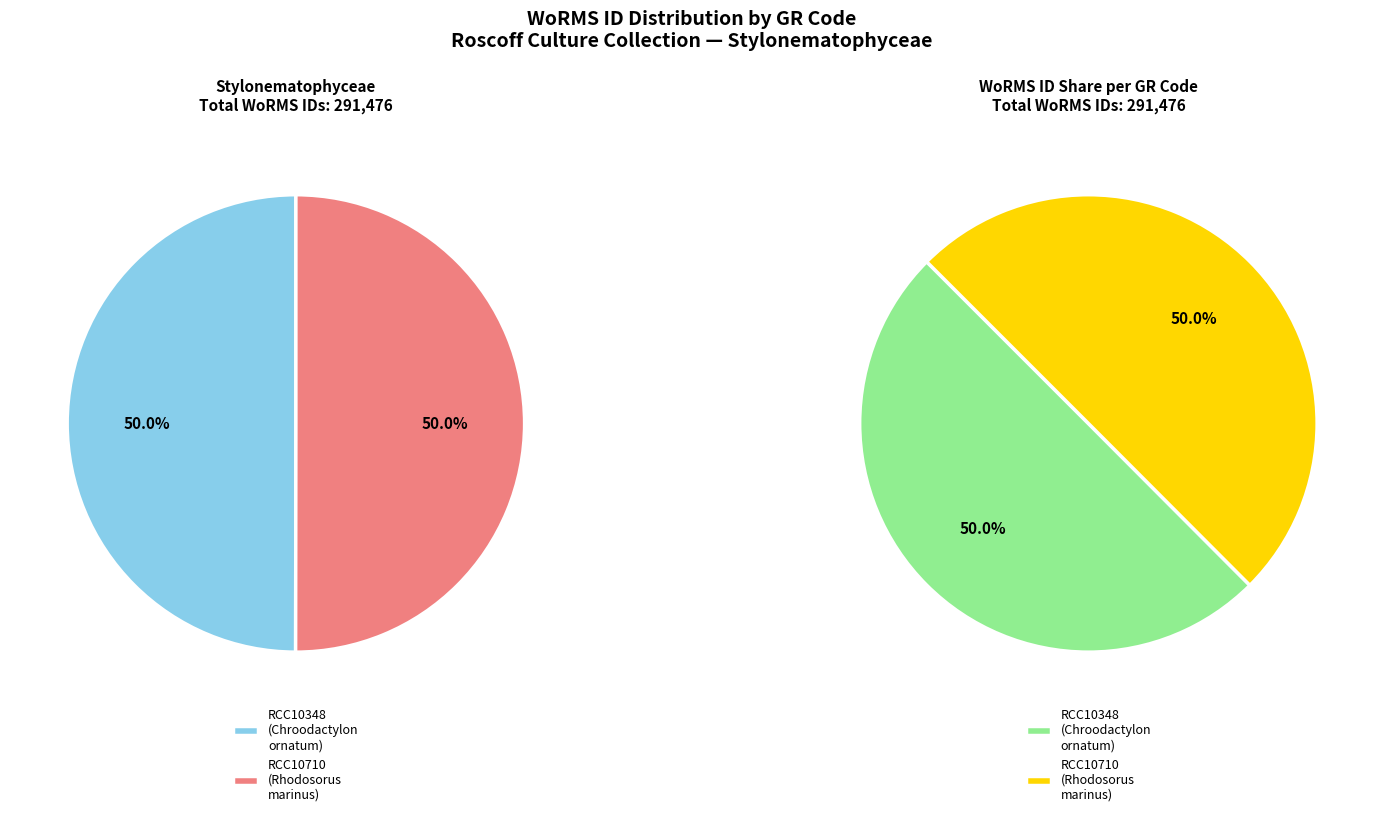

What portion of the pie excludes RCC10348?

50.0%